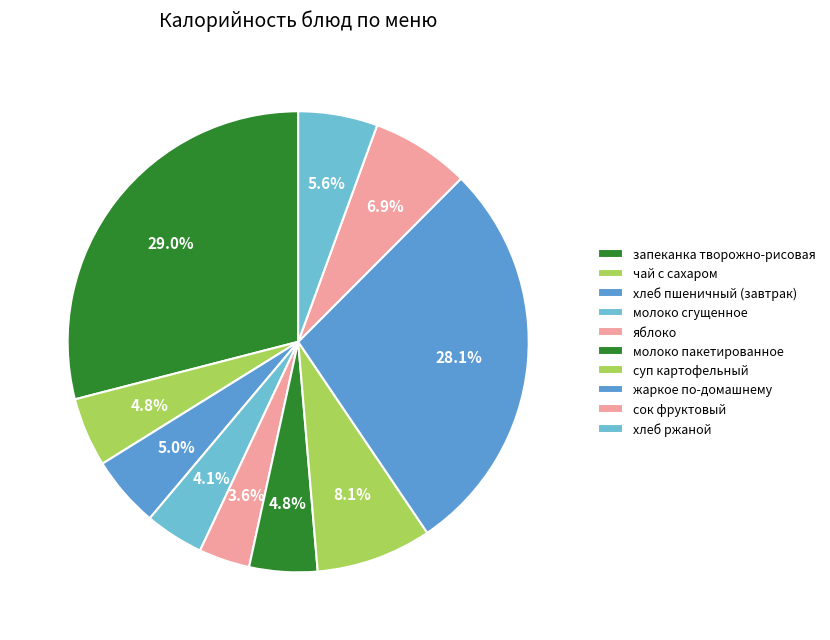

Is there a majority slice in this chart?

No